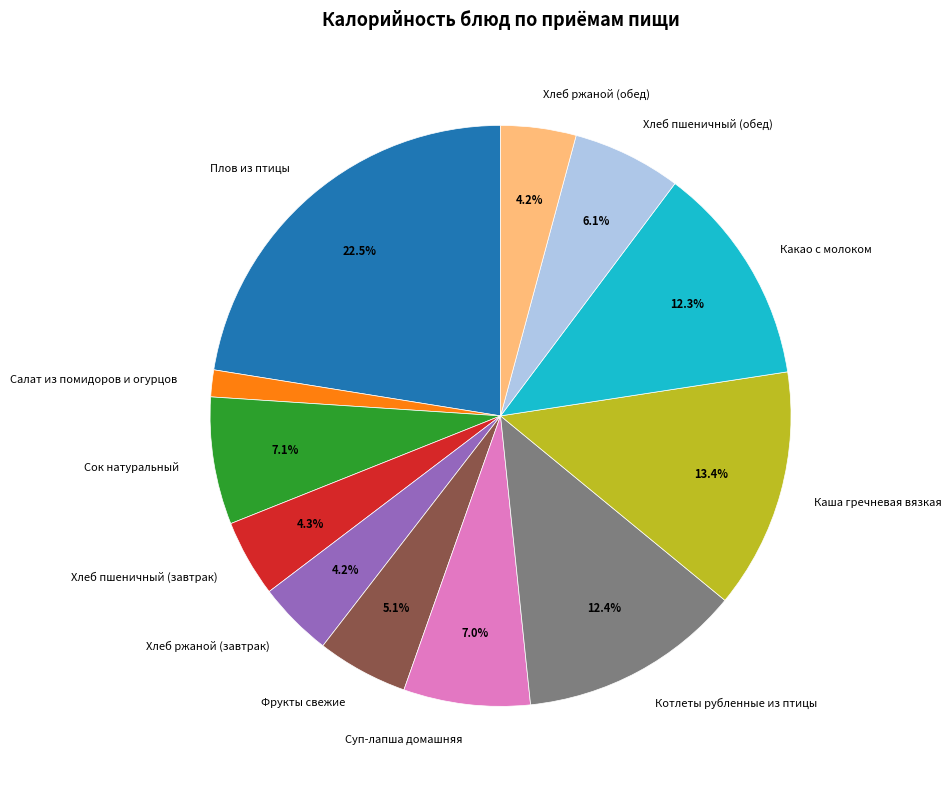

To the nearest percent, what is the difference between the largest and smallest slice percentages?

21%